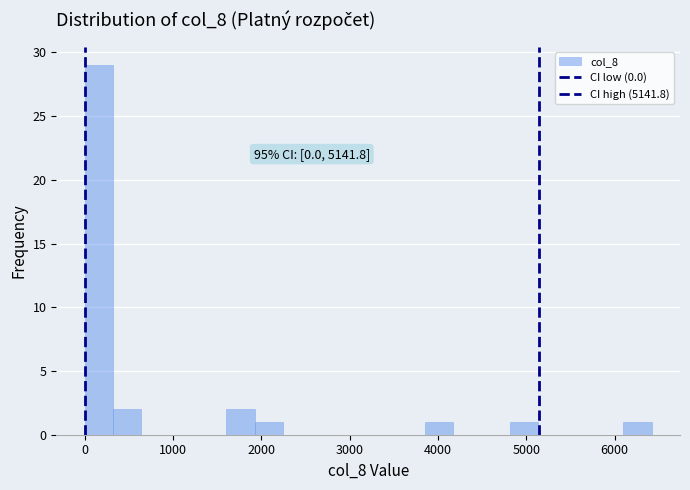

Around what value on the x-axis is the tallest bar? Give the approximate position of its centre, as read against the axis.

200